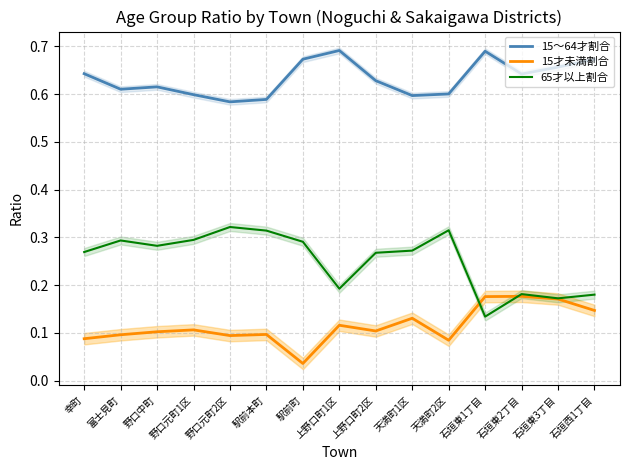

List the labels in order of 15～64才割合 value, smallest first.

野口元町2区, 駅前本町, 天満町1区, 野口元町1区, 天満町2区, 富士見町, 野口中町, 上野口町2区, 石垣東2丁目, 幸町, 石垣東3丁目, 石垣西1丁目, 駅前町, 石垣東1丁目, 上野口町1区